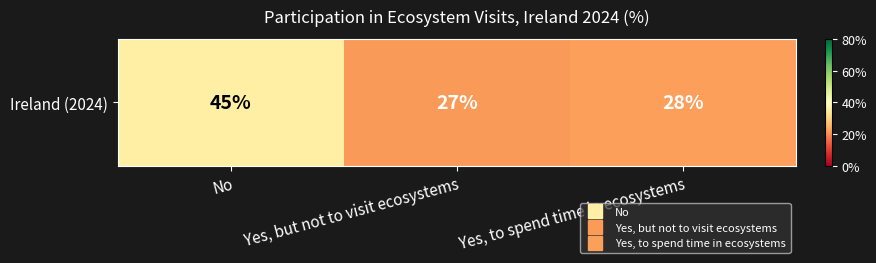

How many categories are shown in the chart?

3